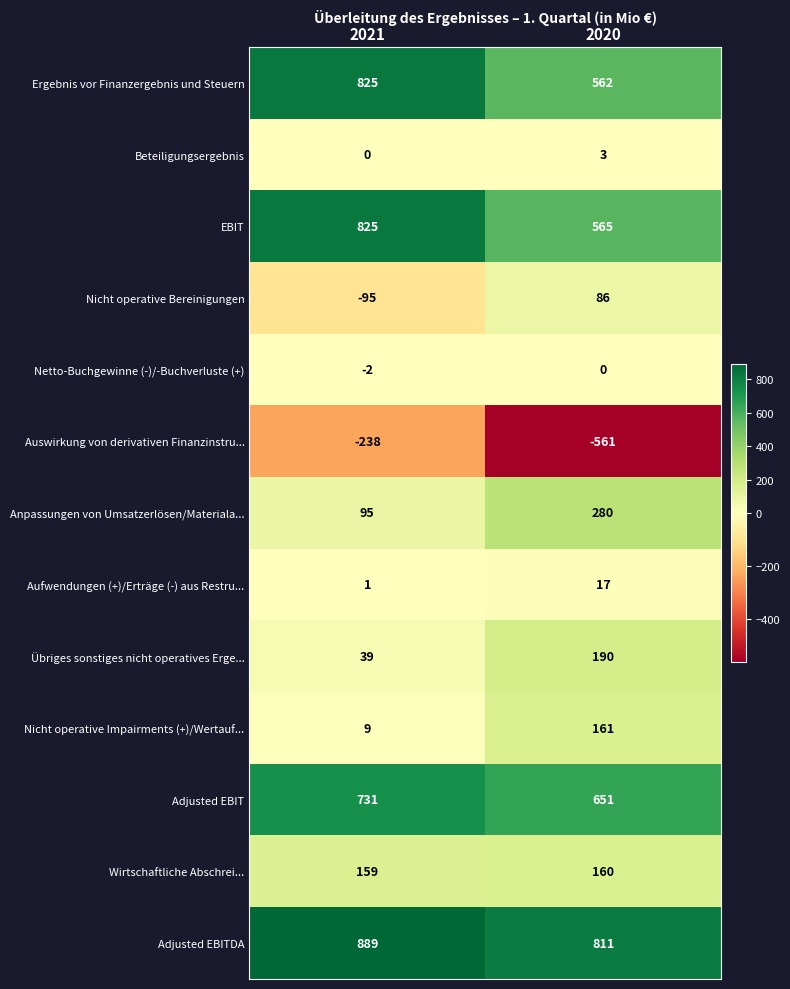

At which category does the chart reach its minimum across all series?

2020